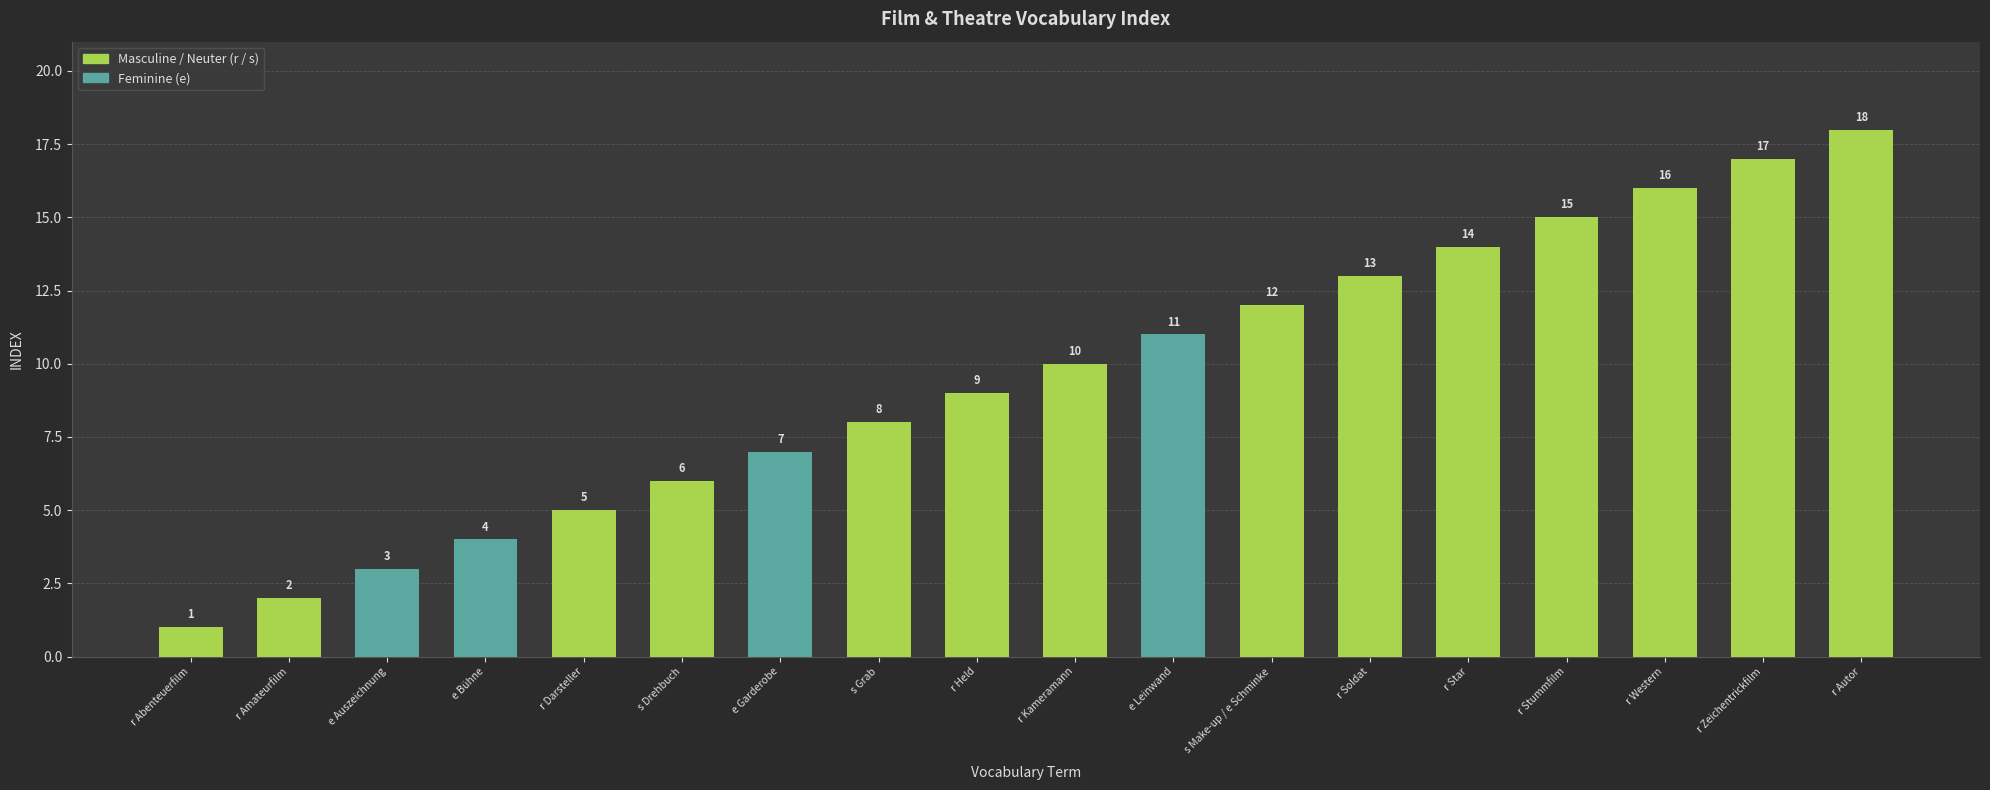

Is it true that the value at s Grab is 8?

True